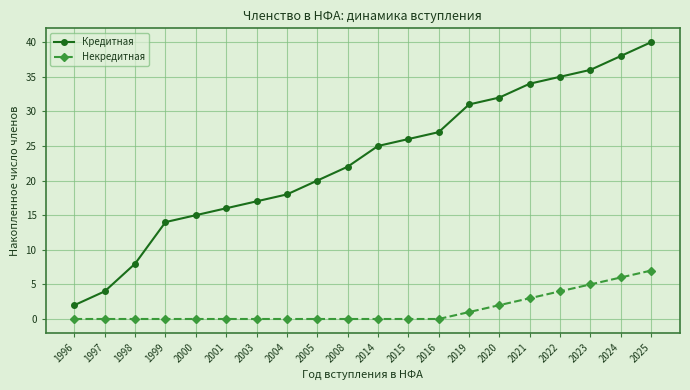

Count the number of data series in this chart.

2